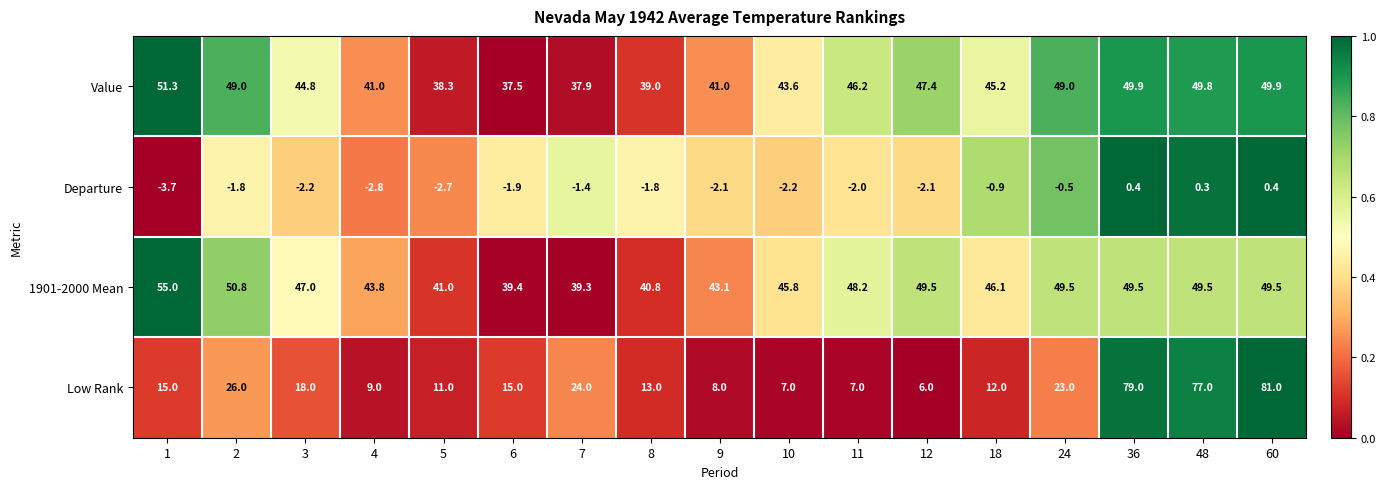

What is the difference between the highest and lowest values at 7?

40.7